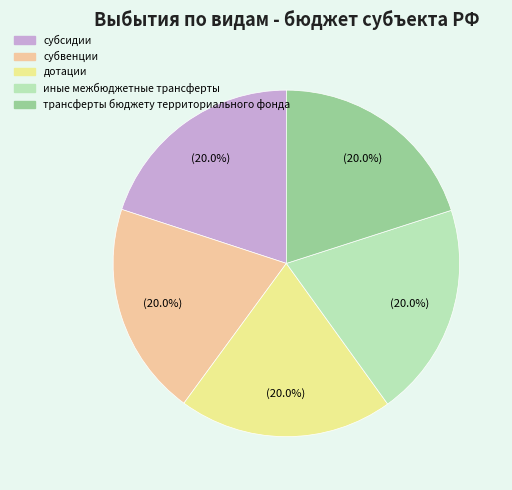

To the nearest percent, what percentage of the pie is субвенции?

20%